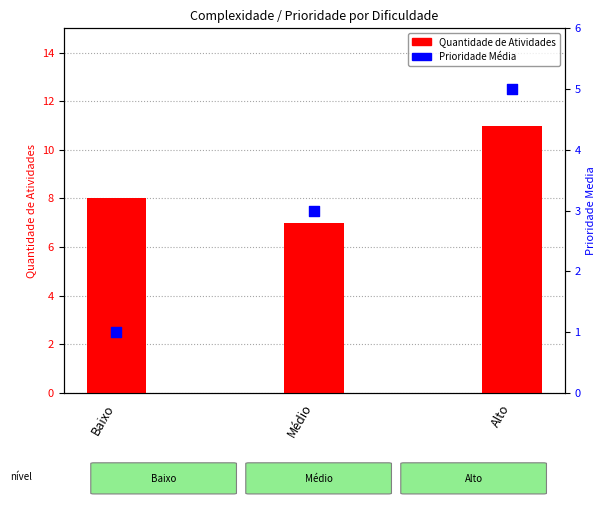

Which series has the widest spread of Y values?

Quantidade de Atividades